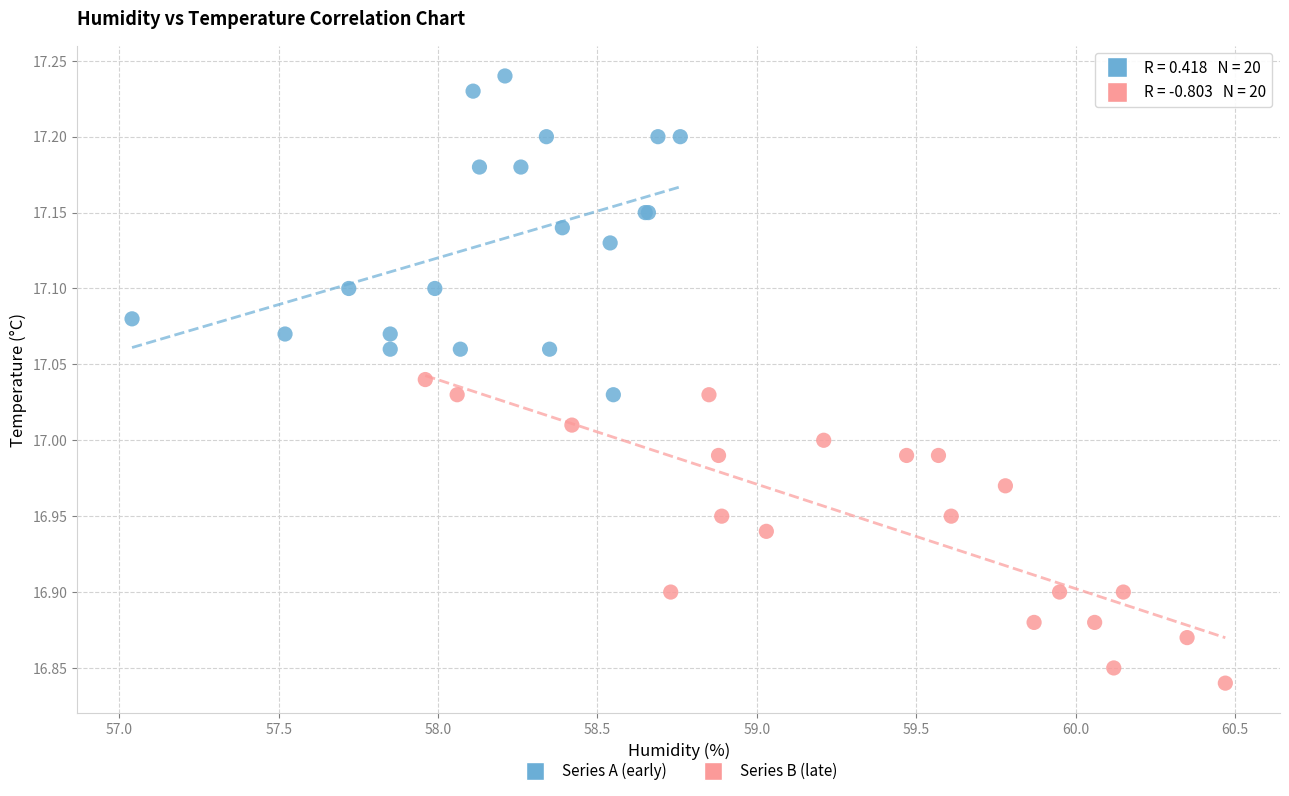

Which series reaches the maximum Y coordinate?

Series A (early)